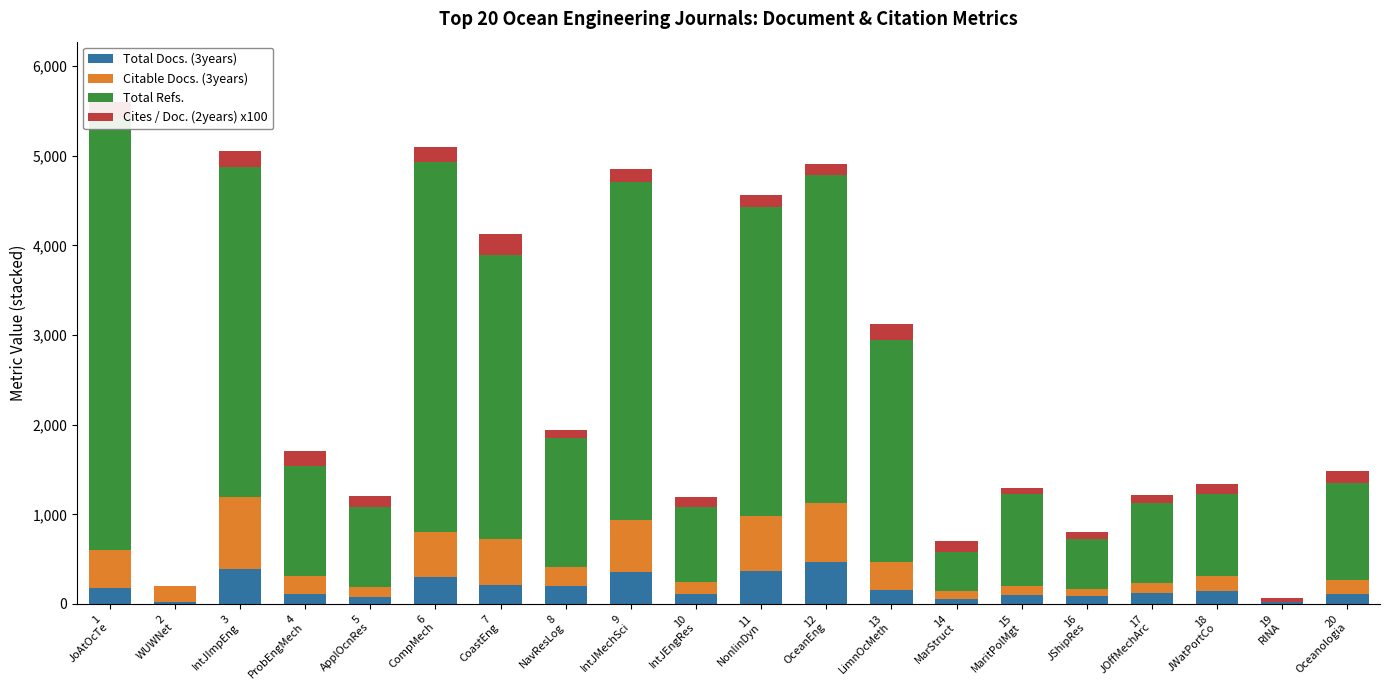

What is the sum of all Citable Docs. (3years) values?

5979